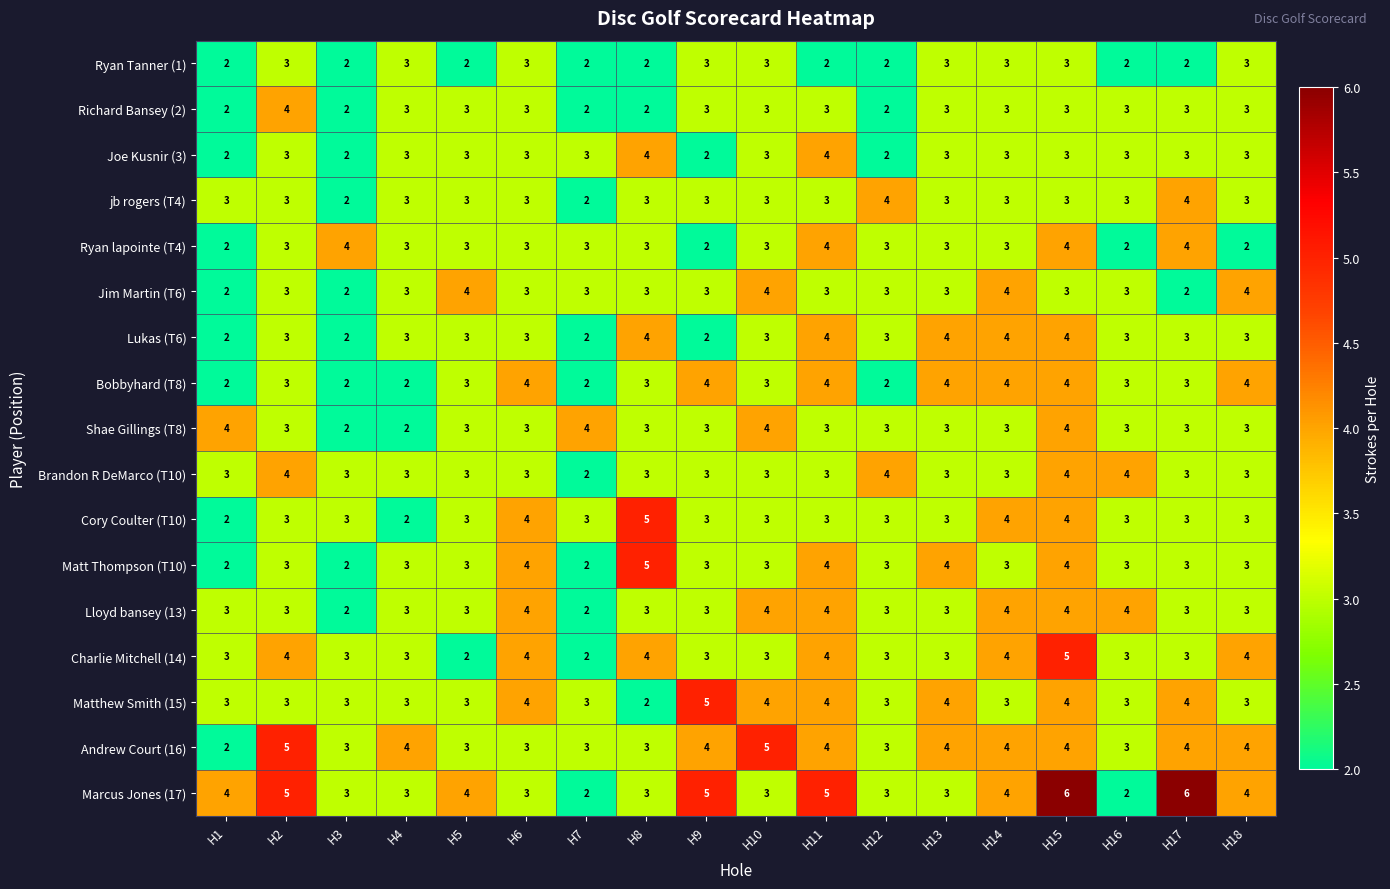

What is the maximum value for Ryan lapointe (T4)?

4